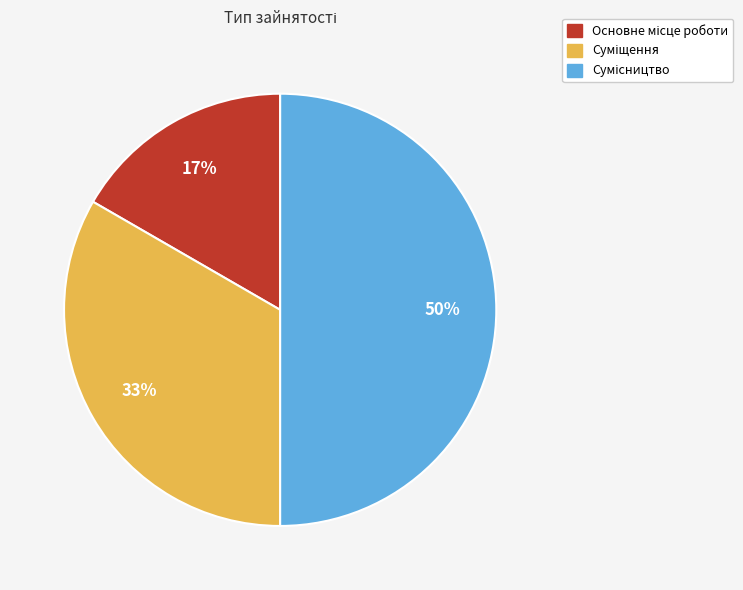

To the nearest percent, what is the difference between the largest and smallest slice percentages?

33%